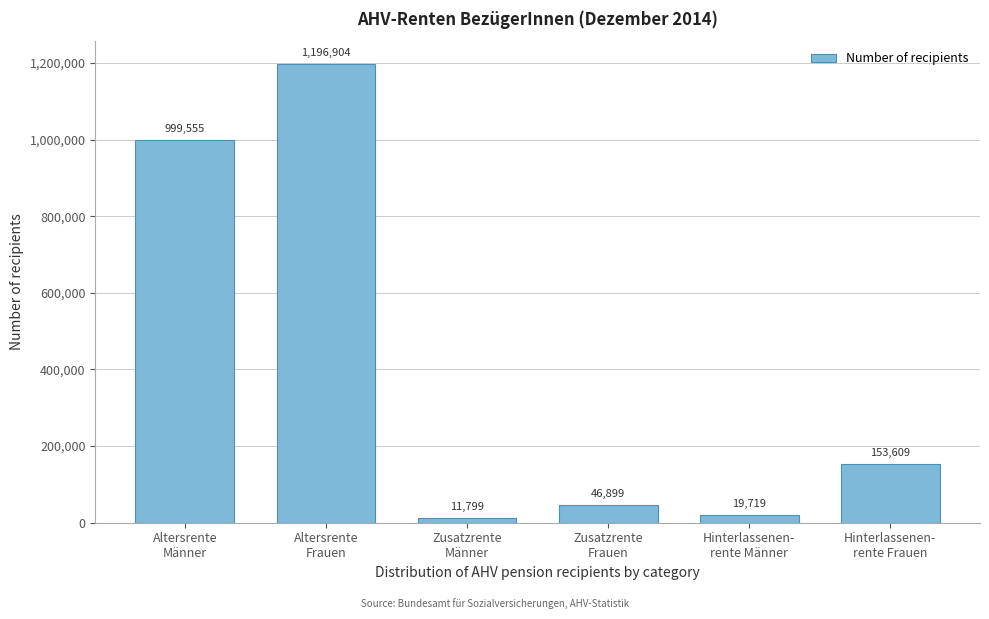

Reading left to right, extract all data points from this chart.

999555	1196904	11799	46899	19719	153609